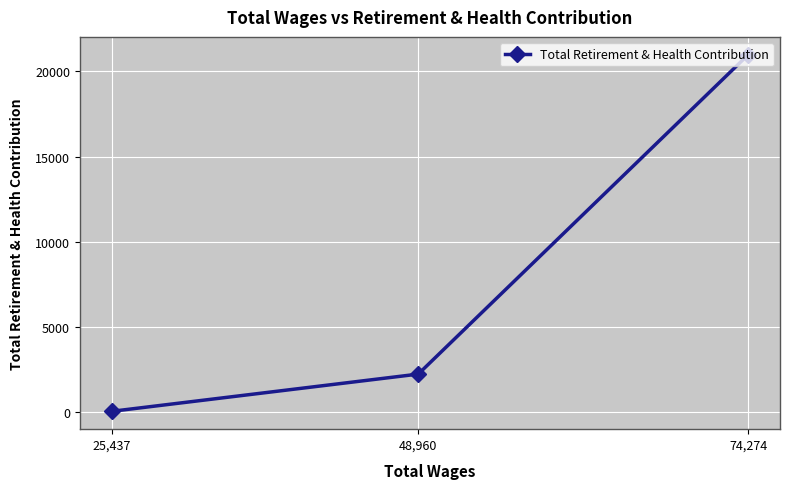

Reading right to left, what are all the values shown in this chart?

74,274=20983	48,960=2212	25,437=24